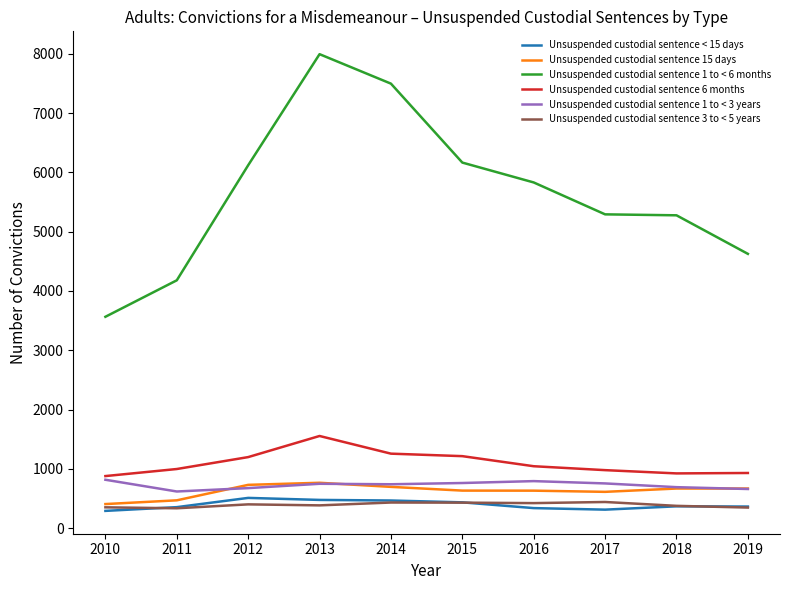

What is the total value across all series at 2014?

11085